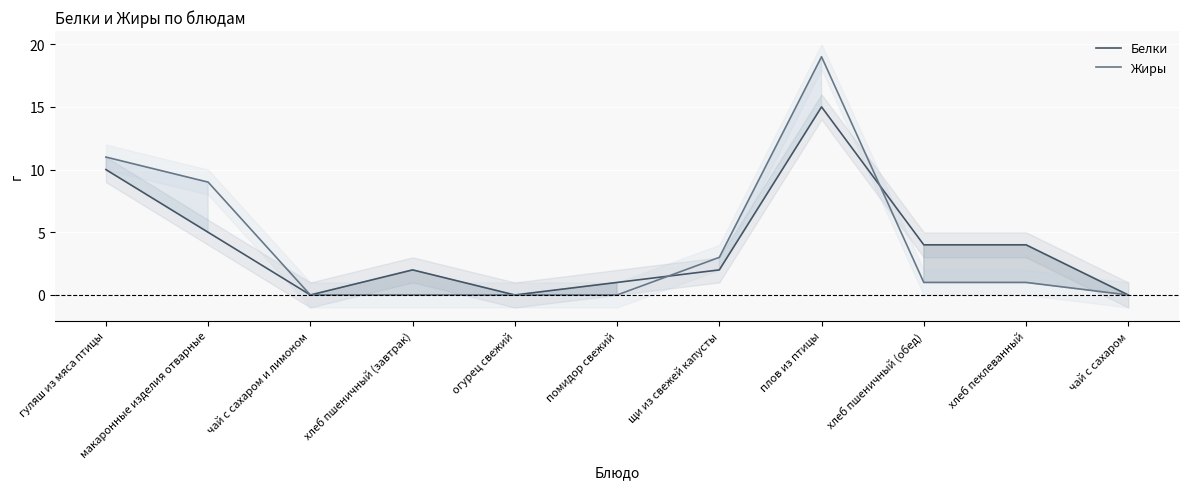

Is it true that Жиры equals -10 at помидор свежий?

False